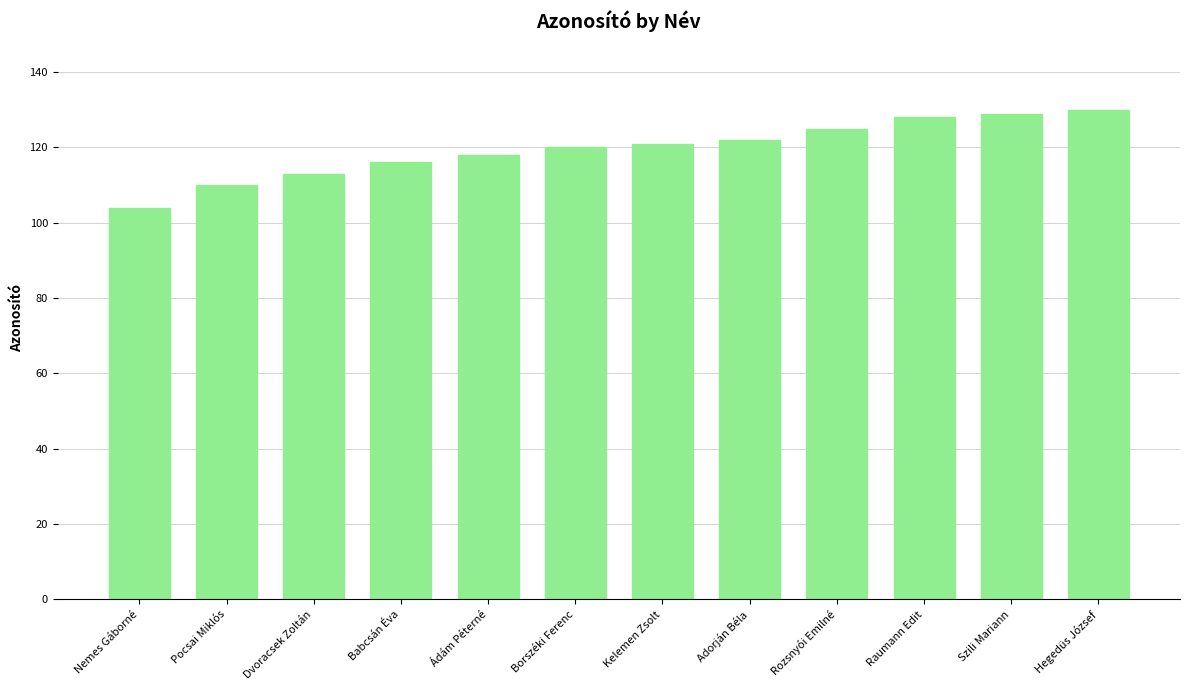

True or false: the data shows 130 at Hegedüs József.

True